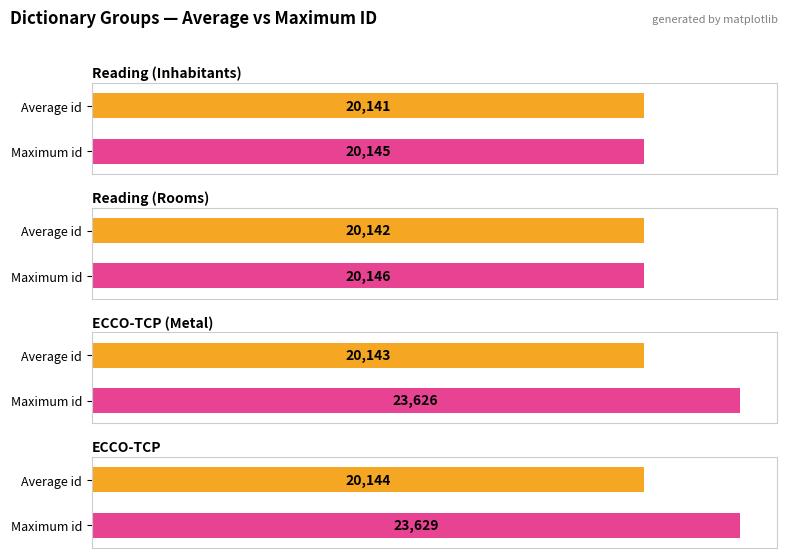

Reading right to left, what are all the values shown in this chart?

Average id: ECCO-TCP=20144	ECCO-TCP (Metal)=20143	Reading (Rooms)=20142	Reading (Inhabitants)=20141
Maximum id: ECCO-TCP=23629	ECCO-TCP (Metal)=23626	Reading (Rooms)=20146	Reading (Inhabitants)=20145